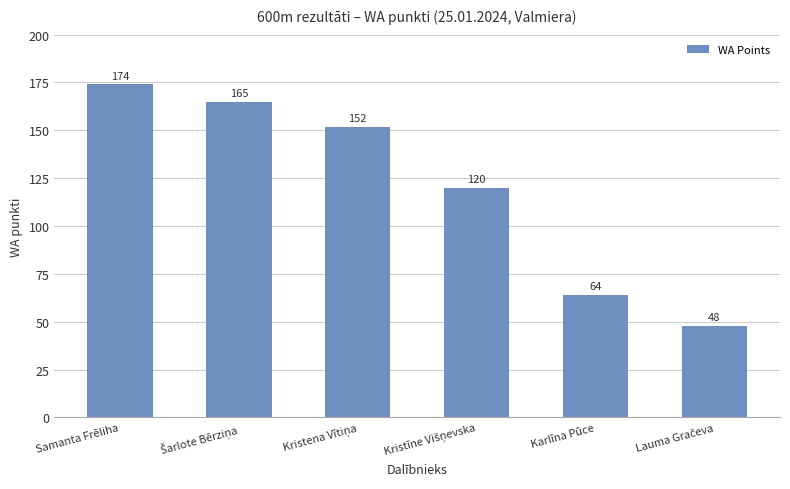

Is it true that the value at Karlīna Pūce is 42?

False